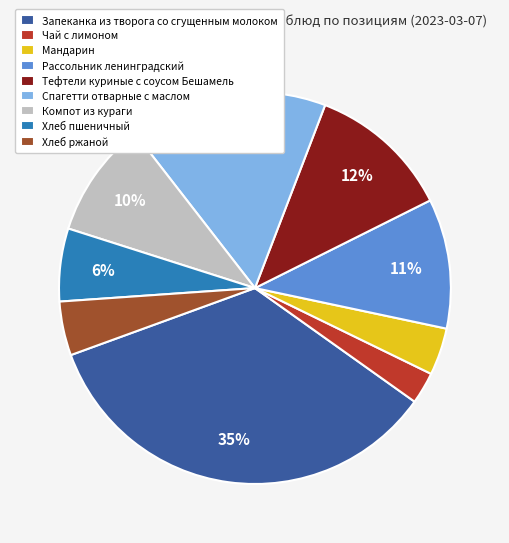

What is the smallest slice in the pie chart?

Чай с лимоном